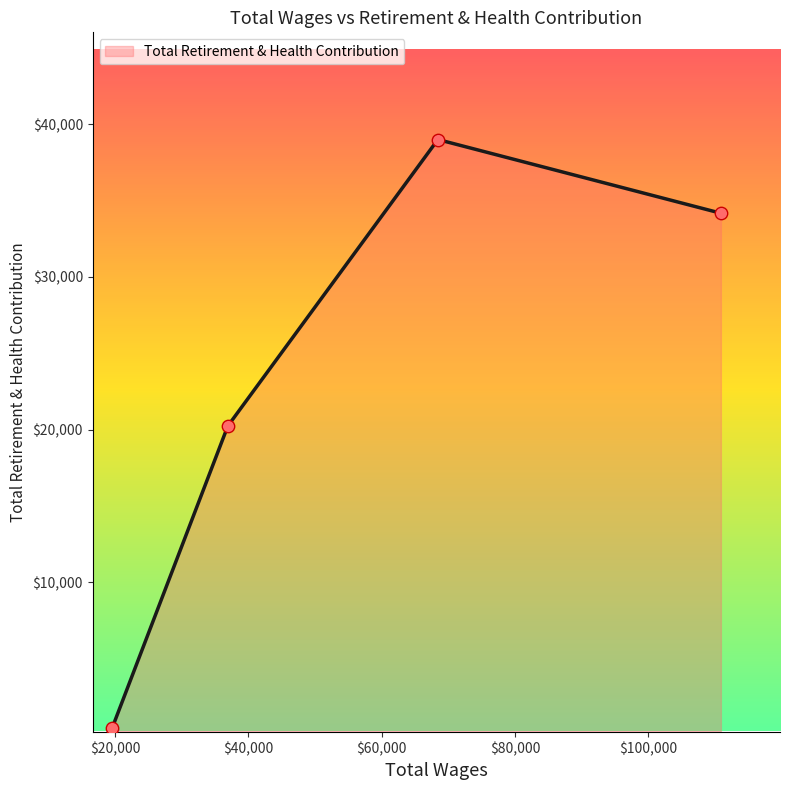

How many interior local peaks (higher than both neighbors) does the data have?

1